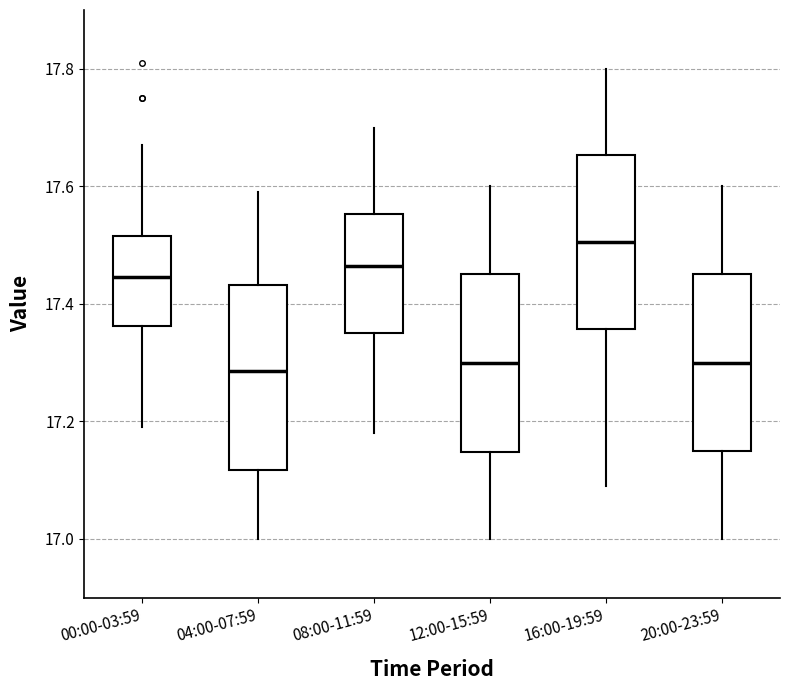

Reading left to right, read every box against the y-axis: the position of its median line, the range the box covers, and the ends of its whiskers. The values are not printed on the chart, so give them approximately, as read against the axis.

00:00-03:59: median 17.44, box 17.36 to 17.52, whiskers 17.20 to 17.68
04:00-07:59: median 17.28, box 17.12 to 17.44, whiskers 17.00 to 17.60
08:00-11:59: median 17.46, box 17.36 to 17.56, whiskers 17.18 to 17.70
12:00-15:59: median 17.30, box 17.14 to 17.46, whiskers 17.00 to 17.60
16:00-19:59: median 17.50, box 17.36 to 17.66, whiskers 17.10 to 17.80
20:00-23:59: median 17.30, box 17.16 to 17.46, whiskers 17.00 to 17.60